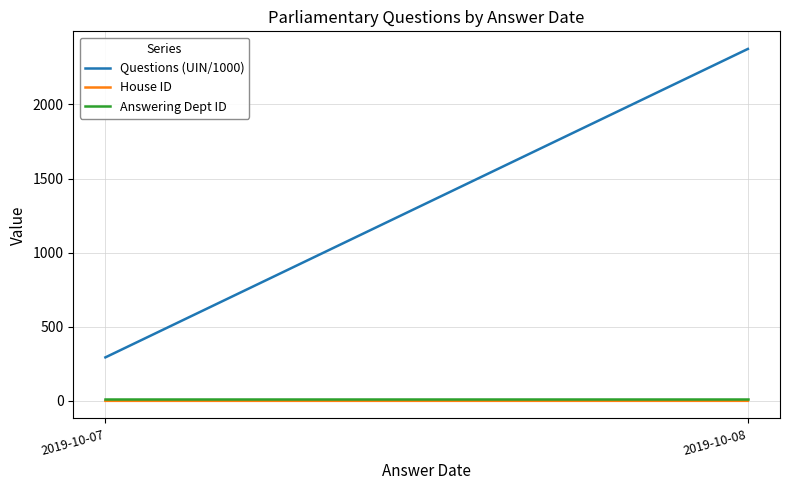

How many lines are shown in the chart?

3